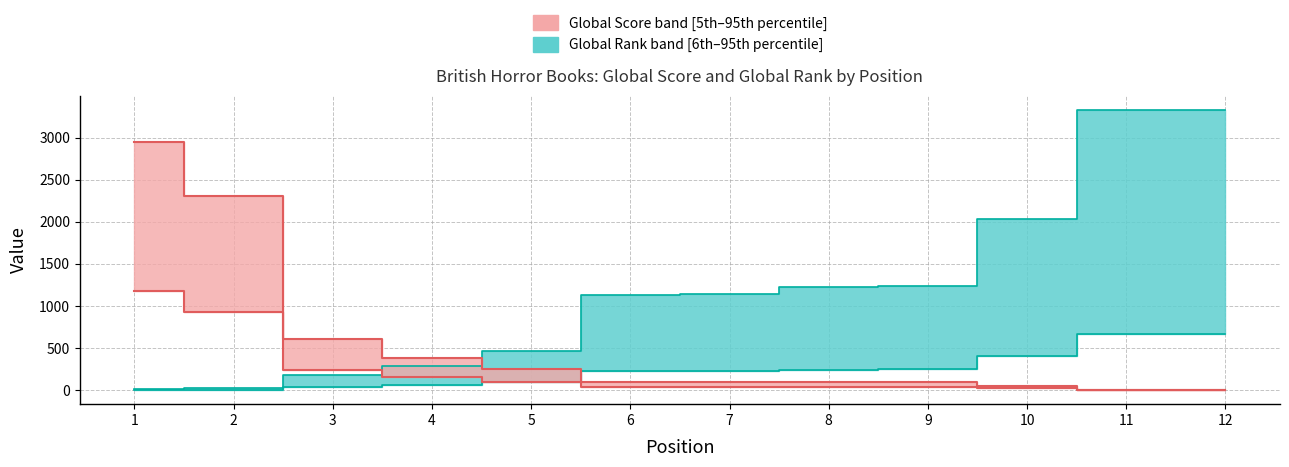

What is the sum of all Global Score values?

6949.0